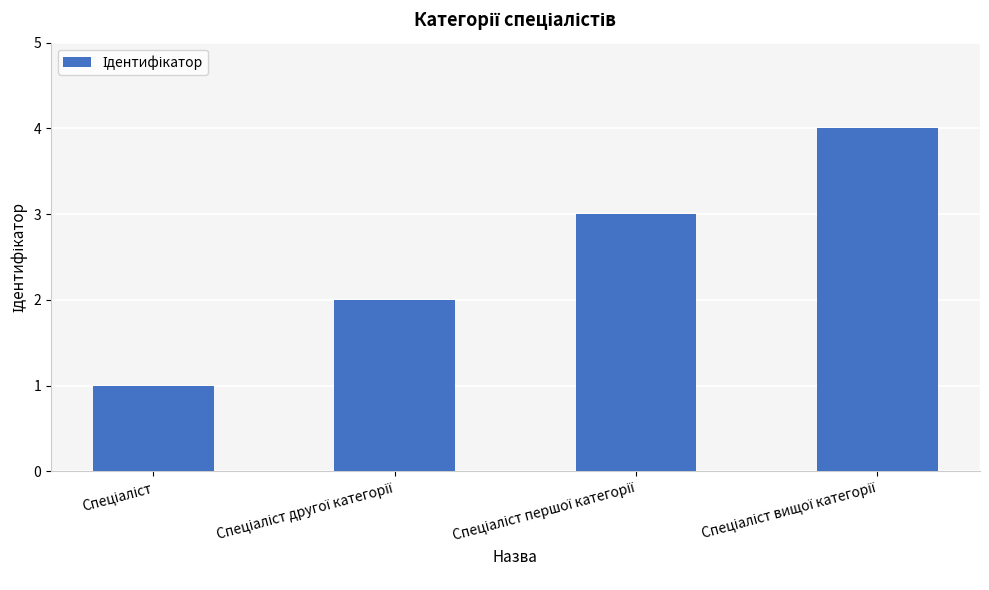

What is the difference between the maximum and minimum values?

3